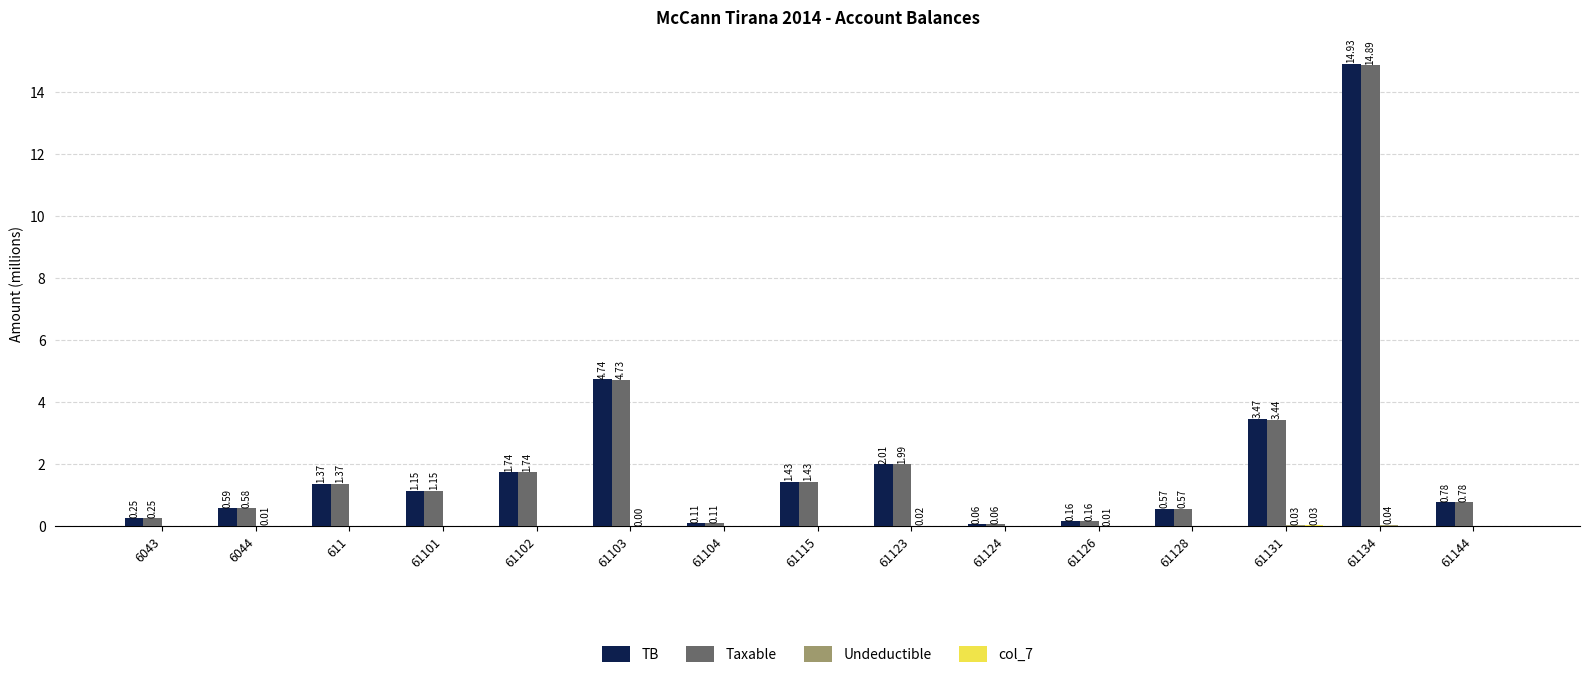

Which series has the largest total across all categories?

TB